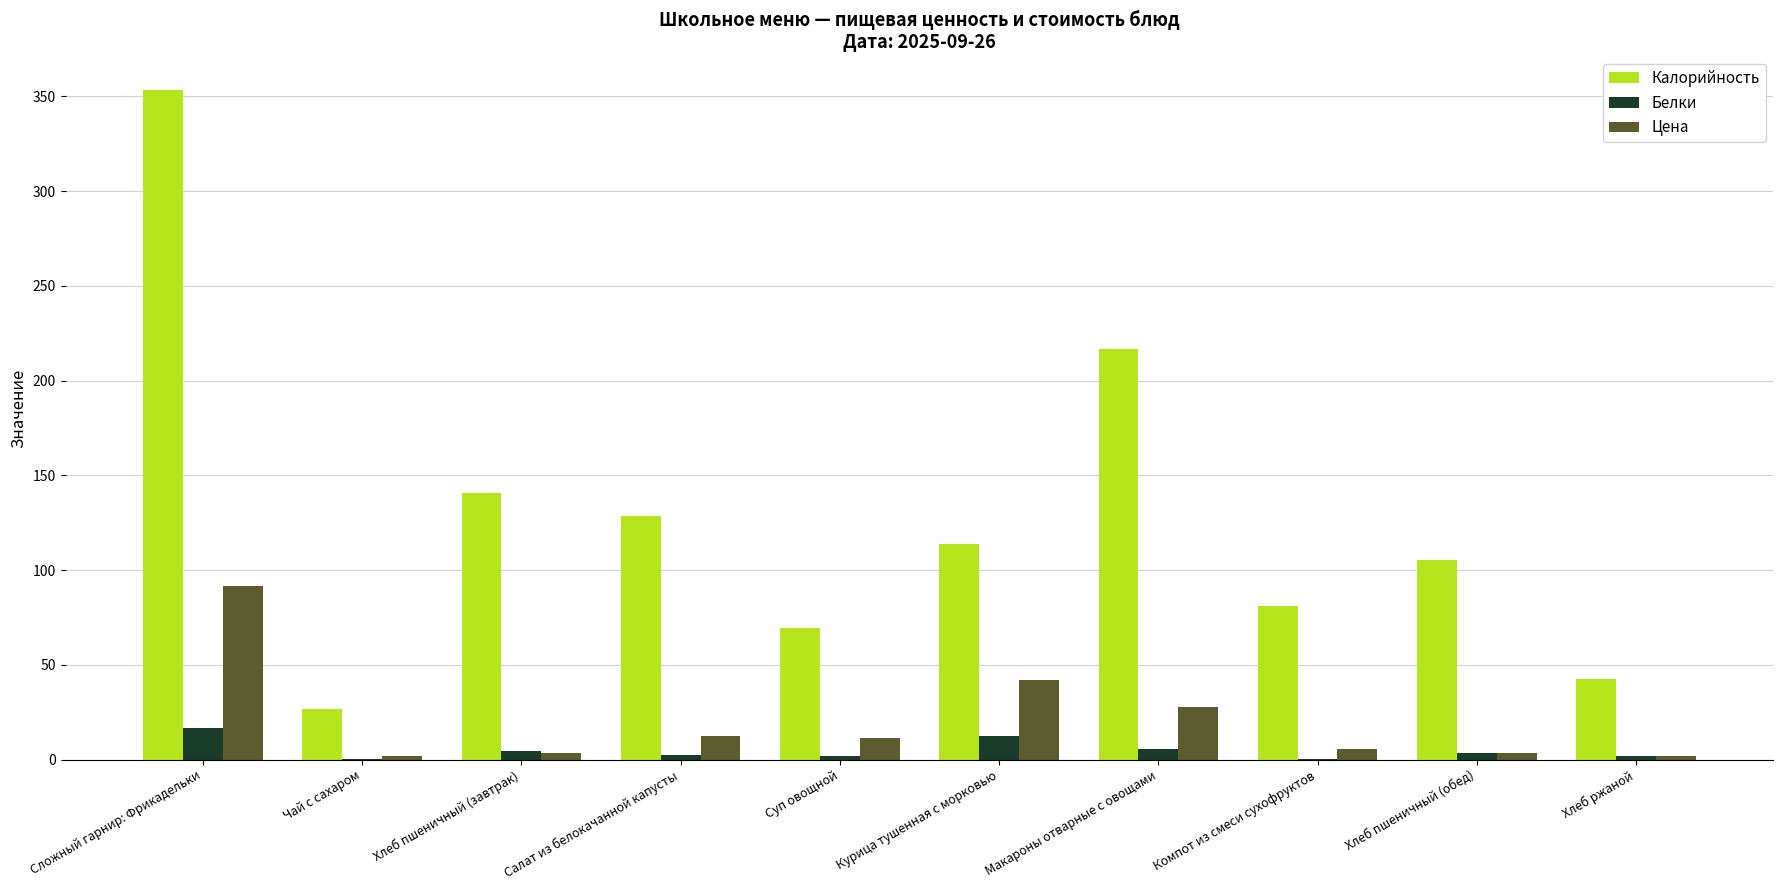

At which category is the sum across all series the highest?

Сложный гарнир: Фрикадельки